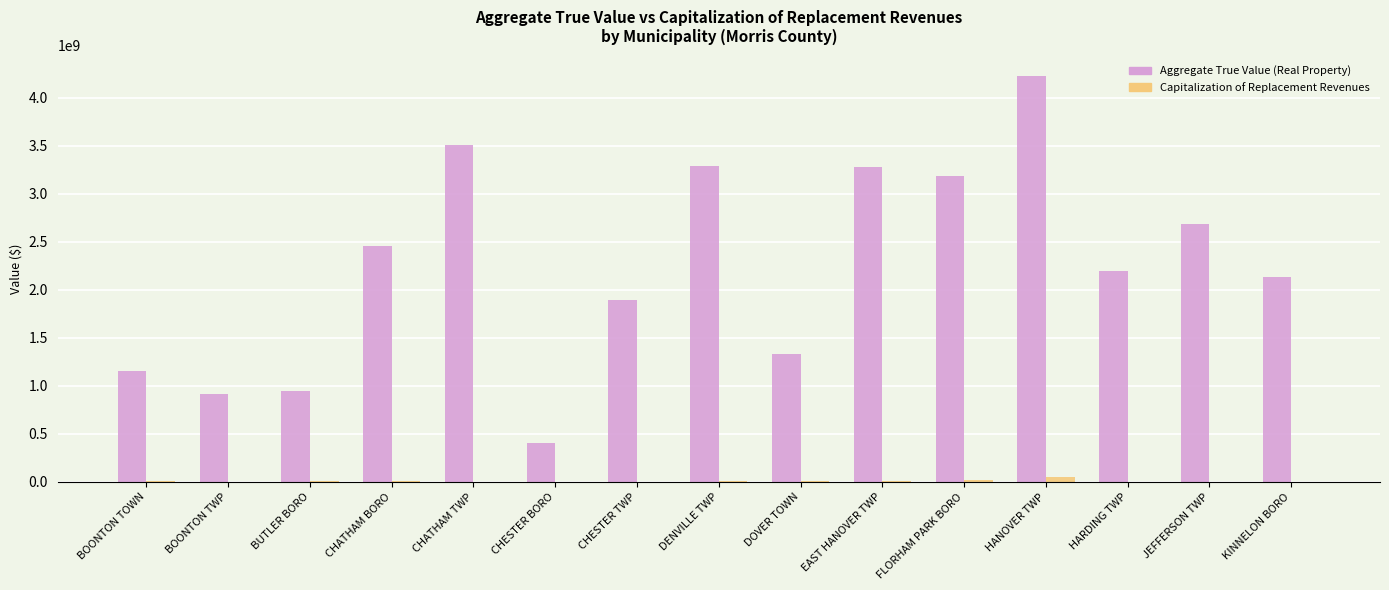

True or false: Aggregate True Value (Real Property) has a value of 4938489652 at DENVILLE TWP.

False